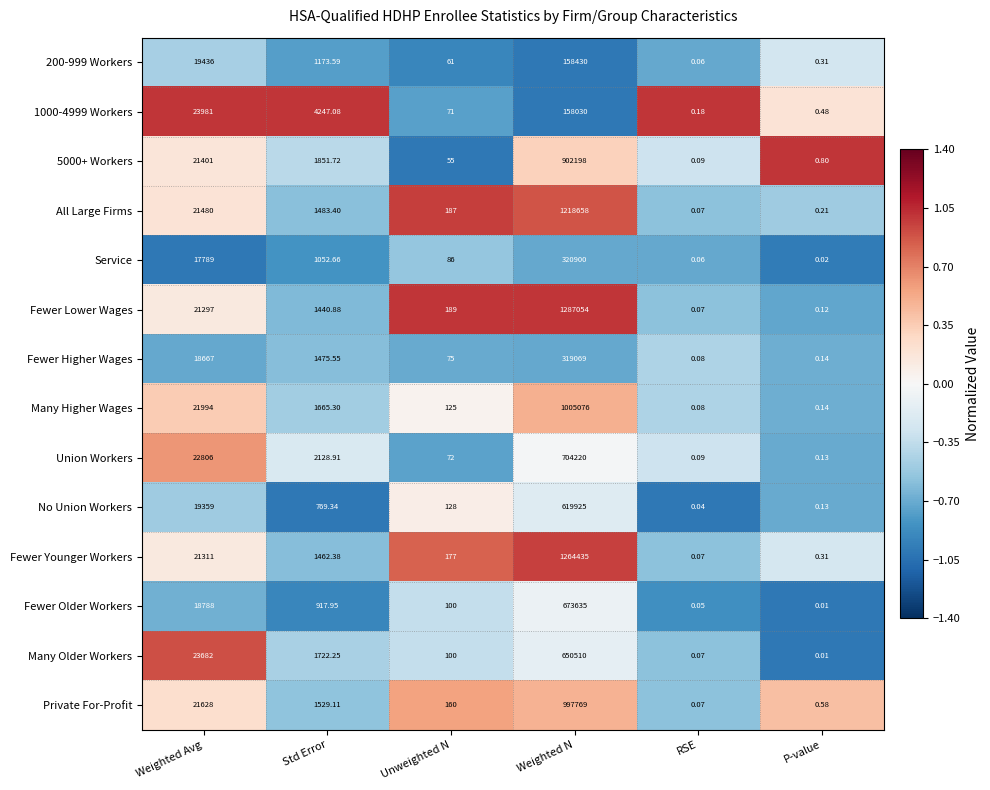

At which category is the sum across all series the highest?

Weighted N